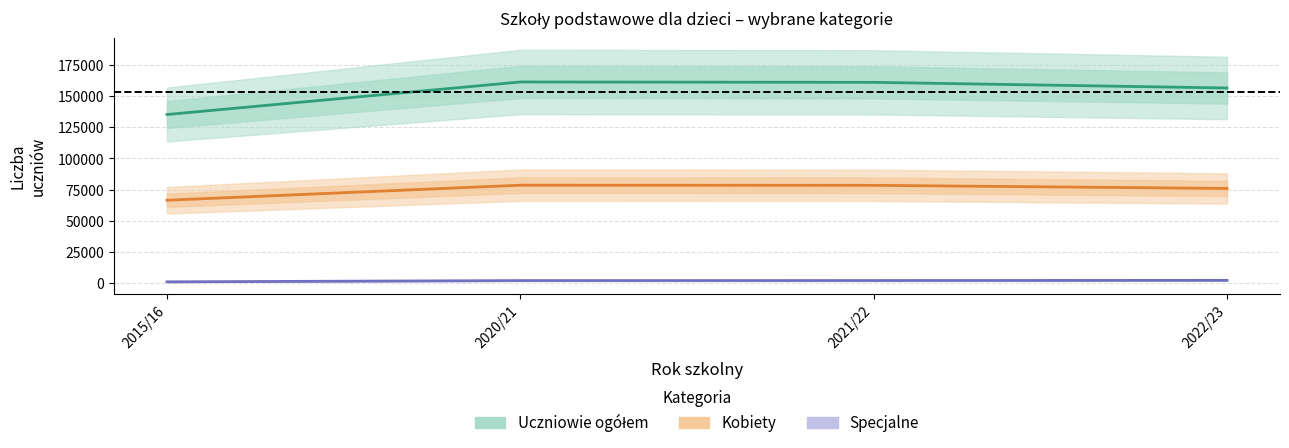

What is the spread (max minus min) of values at 2020/21?

159270